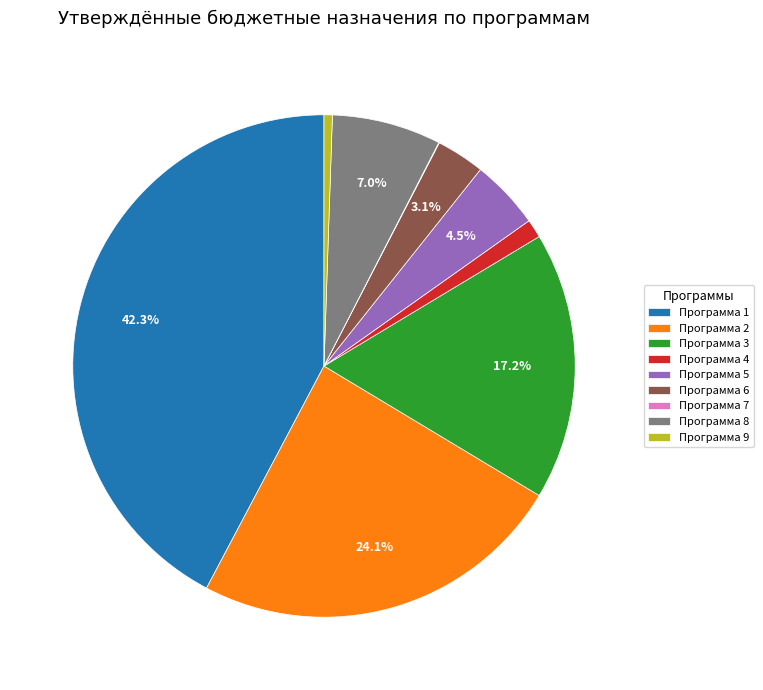

Is there a majority slice in this chart?

No